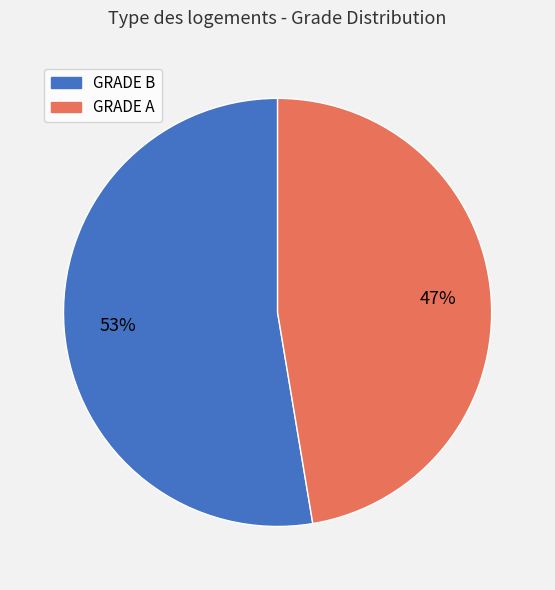

To the nearest percent, what percentage of the pie is GRADE A?

47%